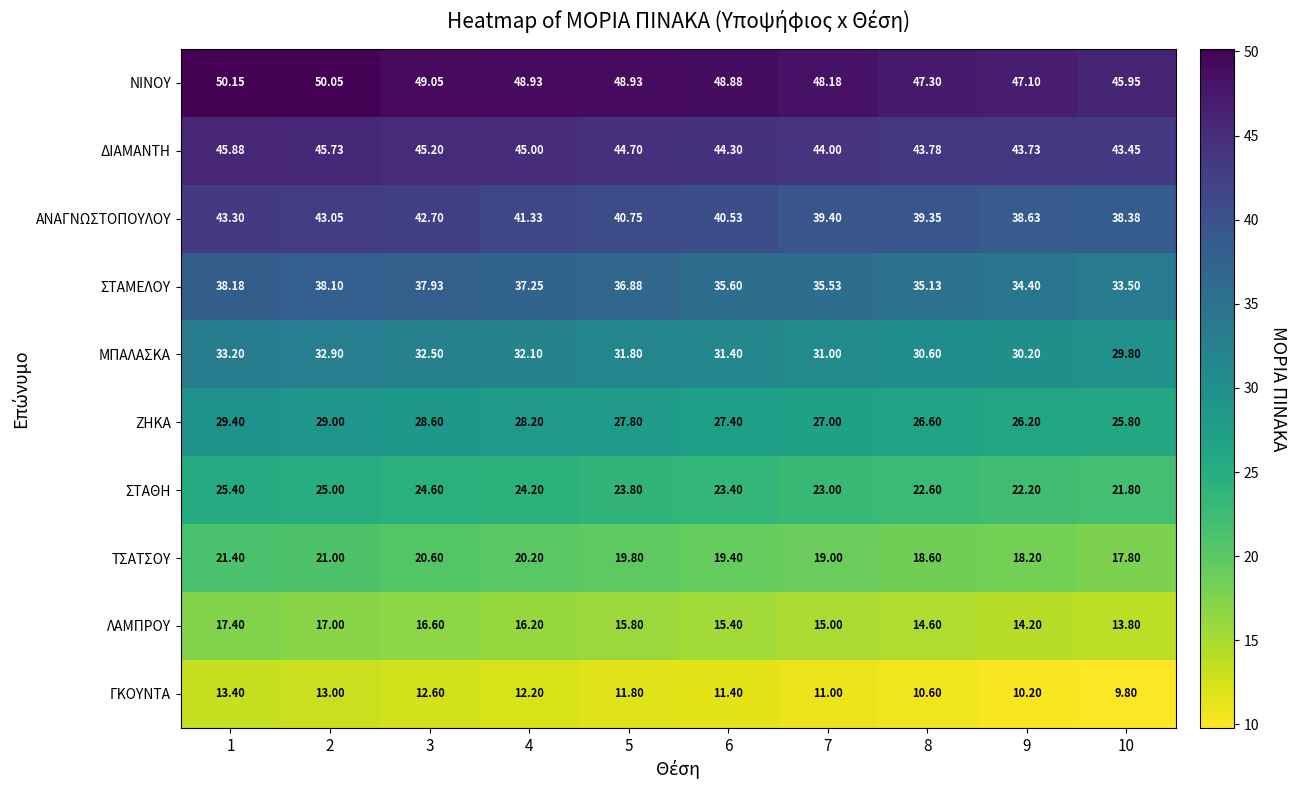

Rank the series by their maximum value, from lowest to highest.

ΓΚΟΥΝΤΑ, ΛΑΜΠΡΟΥ, ΤΣΑΤΣΟΥ, ΣΤΑΘΗ, ΖΗΚΑ, ΜΠΑΛΑΣΚΑ, ΣΤΑΜΕΛΟΥ, ΑΝΑΓΝΩΣΤΟΠΟΥΛΟΥ, ΔΙΑΜΑΝΤΗ, ΝΙΝΟΥ